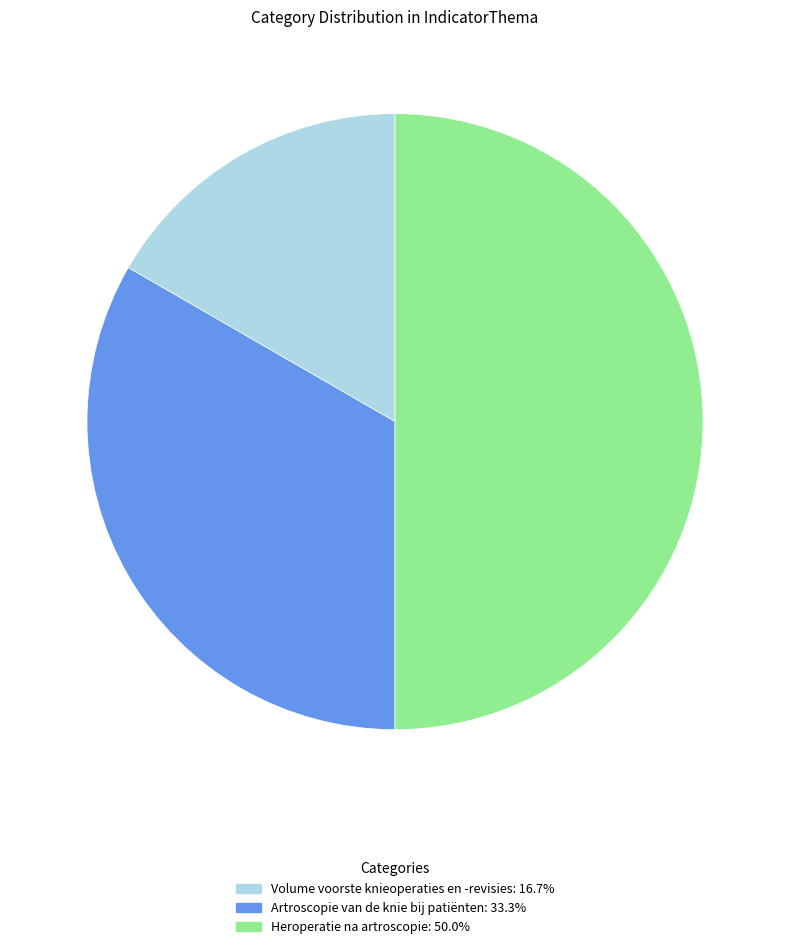

The Heroperatie na artroscopie slice represents 50% of the pie. True or false?

True